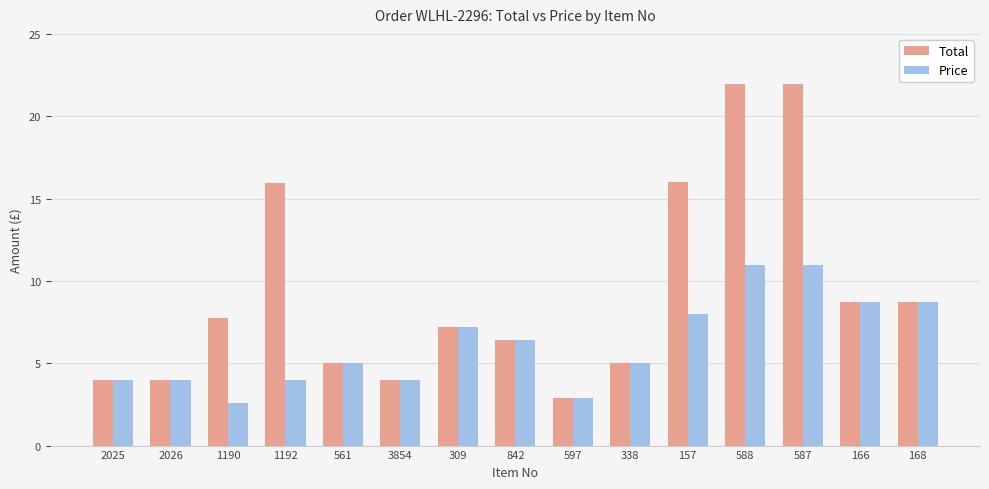

How many series are shown in this chart?

2